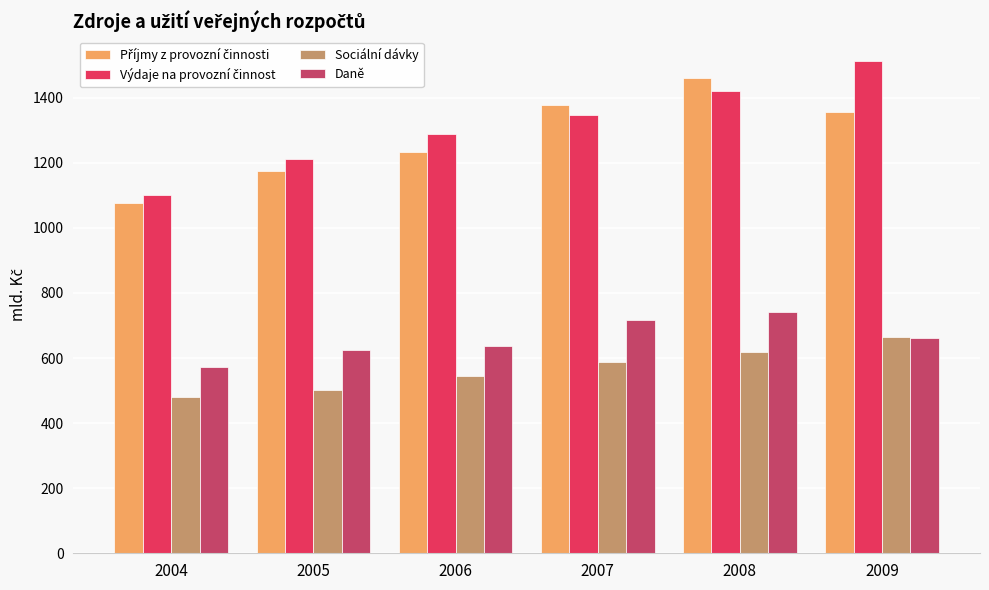

Is it true that Daně equals 1070.1 at 2007?

False